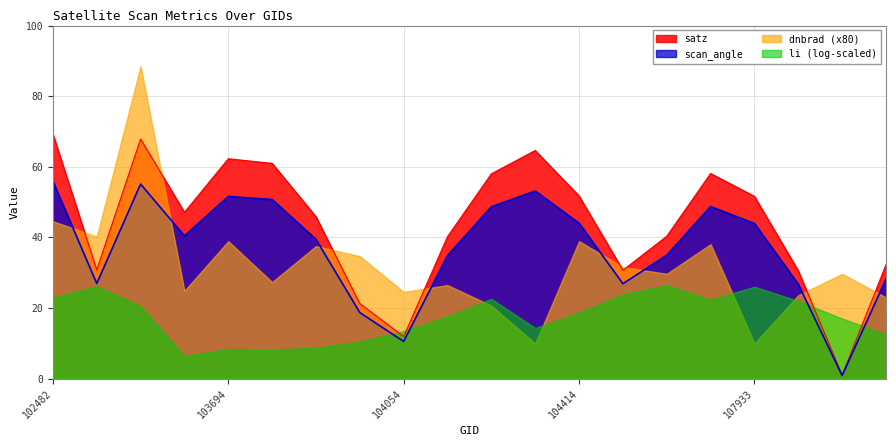

What is the average value of the scan_angle series?

37.0